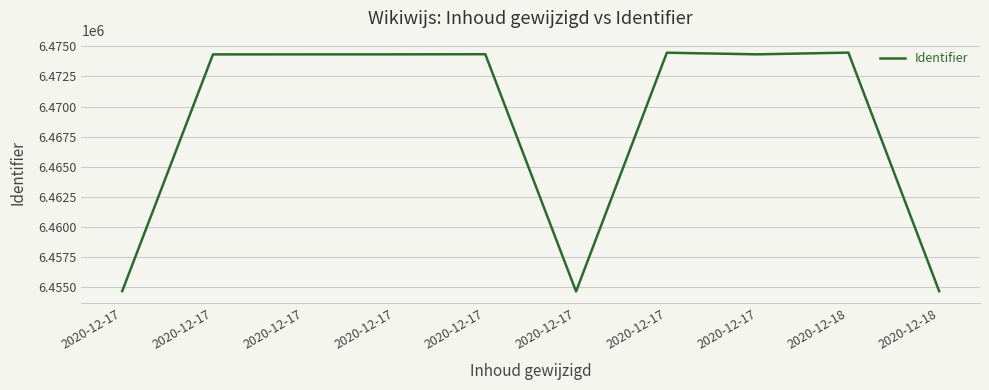

Rank the categories by value from highest to lowest.

2020-12-18, 2020-12-17, 2020-12-17, 2020-12-17, 2020-12-17, 2020-12-17, 2020-12-17, 2020-12-17, 2020-12-18, 2020-12-17